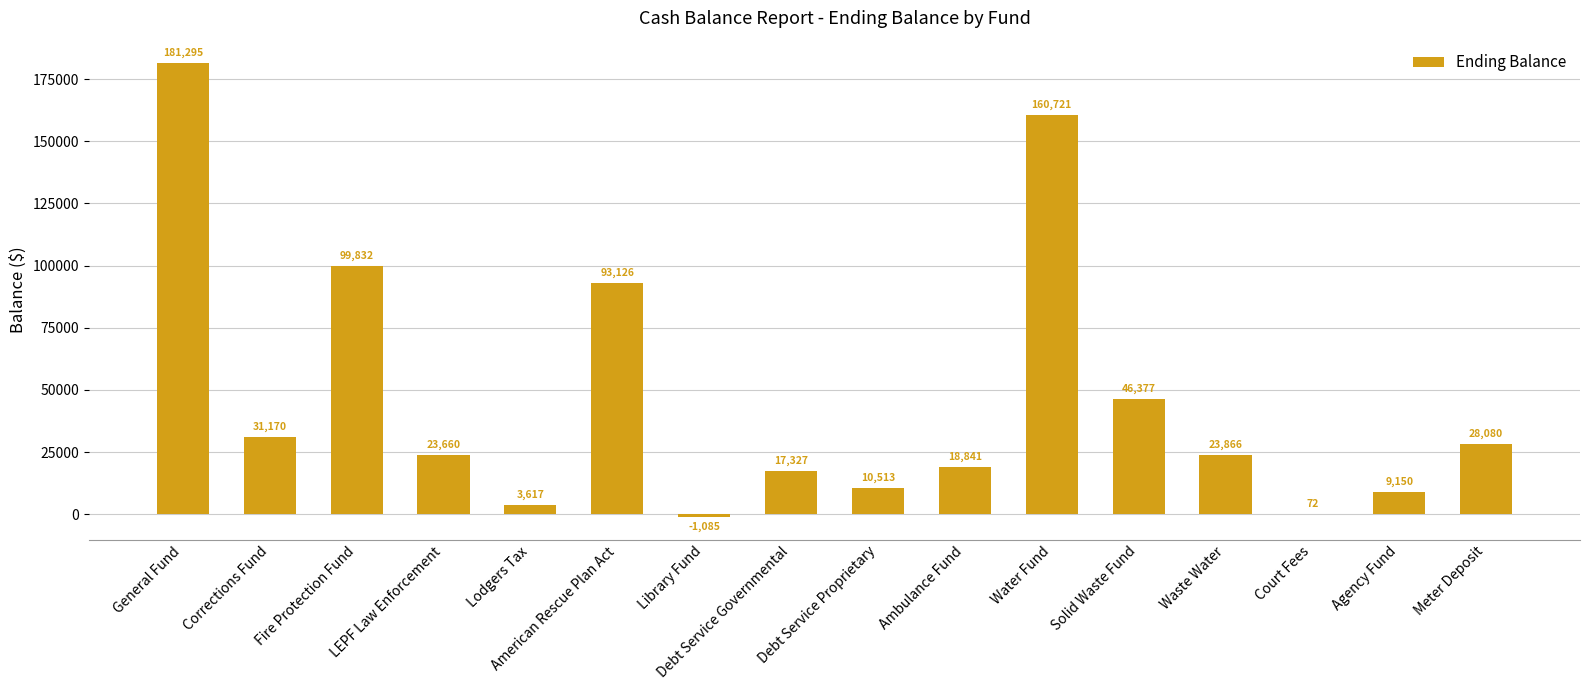

Where does the data first go above 23865?

General Fund